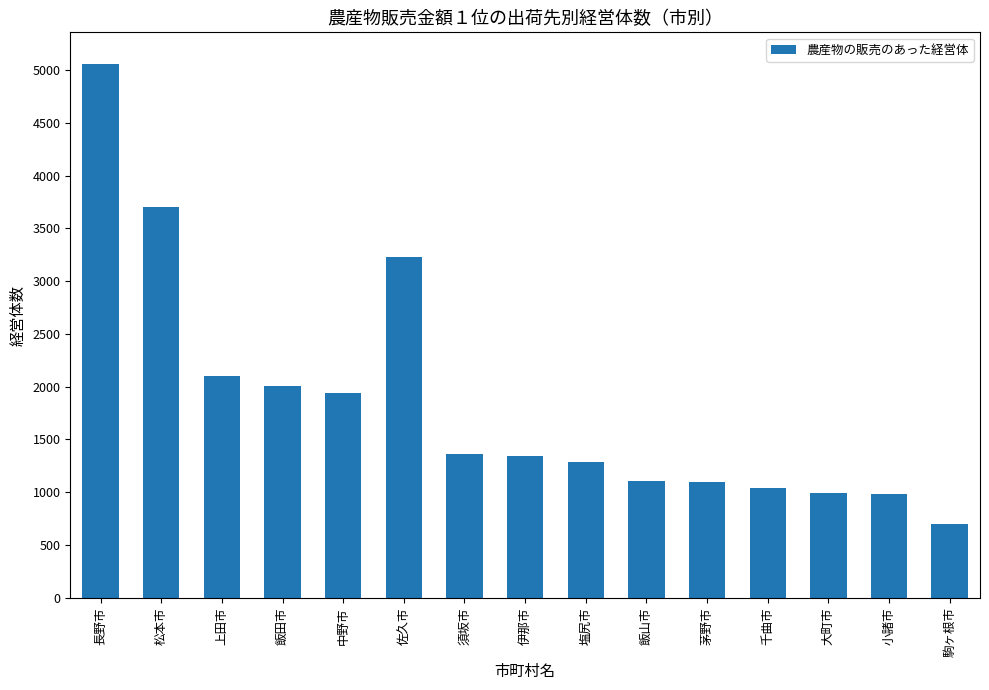

Which label corresponds to the largest value in the chart?

長野市